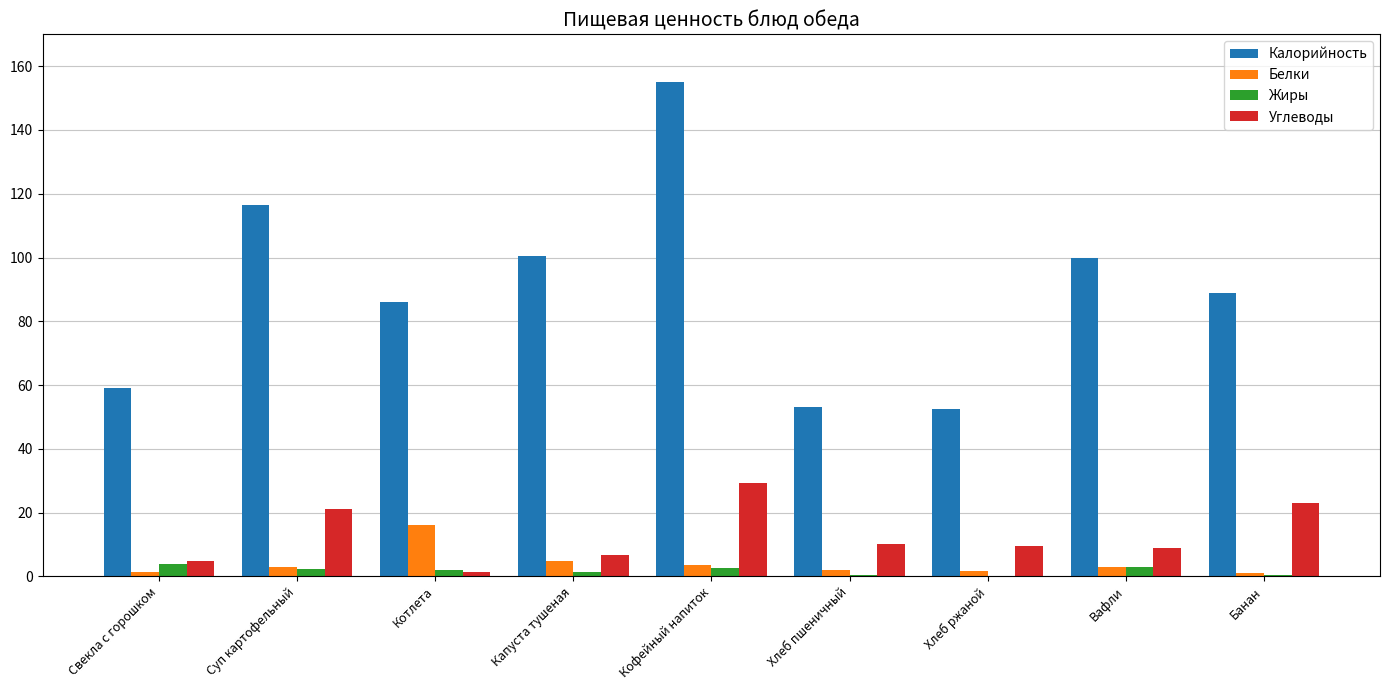

Which series changed the most between Капуста тушеная and Кофейный напиток?

Калорийность